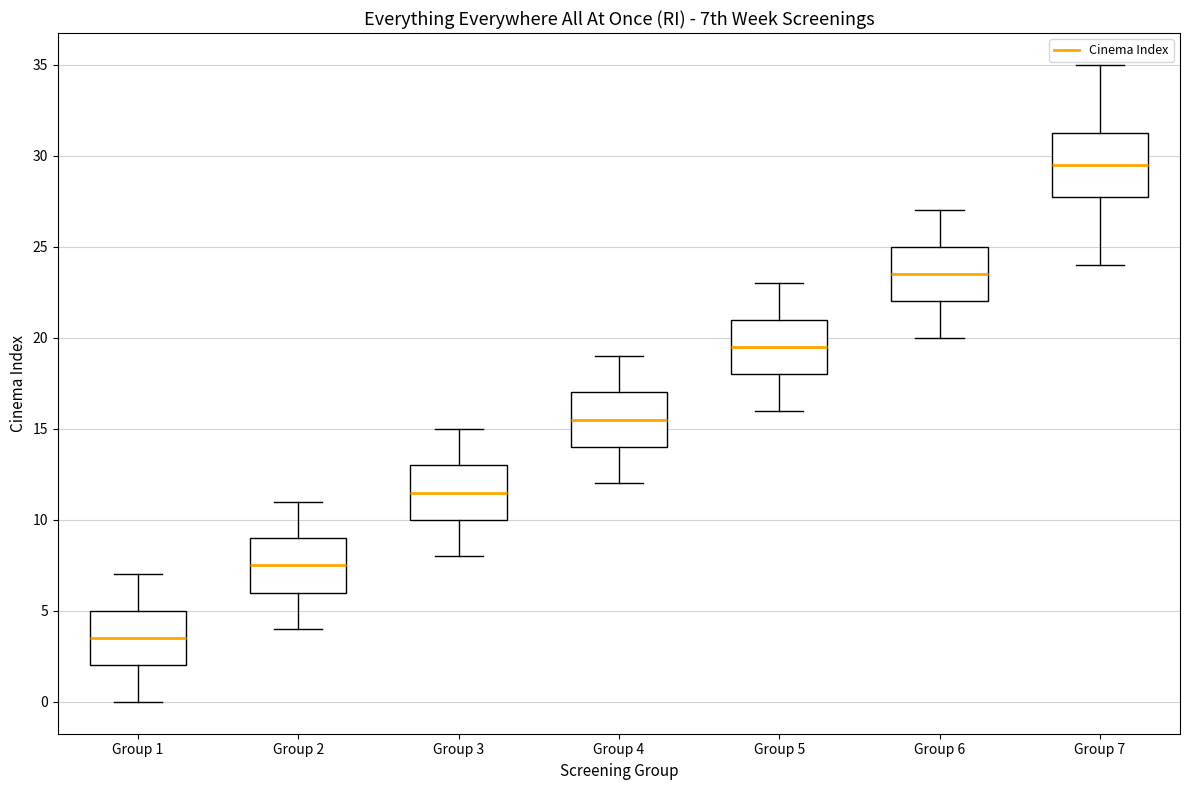

Reading left to right, read every box against the y-axis: the position of its median line, the range the box covers, and the ends of its whiskers. The values are not printed on the chart, so give them approximately, as read against the axis.

Group 1: median 3.5, box 2.0 to 5.0, whiskers 0.0 to 7.0
Group 2: median 7.5, box 6.0 to 9.0, whiskers 4.0 to 11.0
Group 3: median 11.5, box 10.0 to 13.0, whiskers 8.0 to 15.0
Group 4: median 15.5, box 14.0 to 17.0, whiskers 12.0 to 19.0
Group 5: median 19.5, box 18.0 to 21.0, whiskers 16.0 to 23.0
Group 6: median 23.5, box 22.0 to 25.0, whiskers 20.0 to 27.0
Group 7: median 29.5, box 28.0 to 31.5, whiskers 24.0 to 35.0